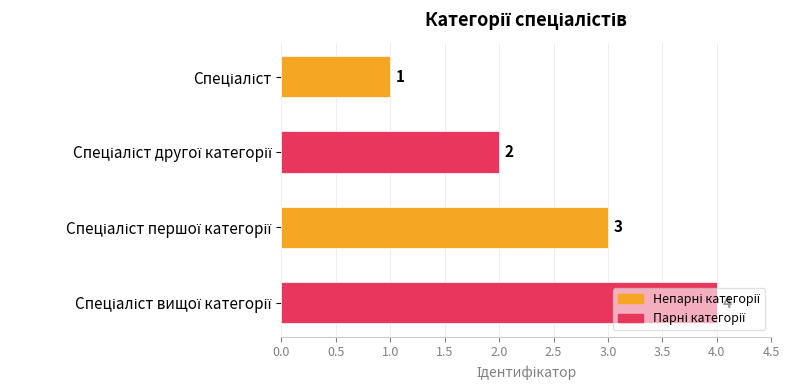

Count the values in the range 2 to 4.

3